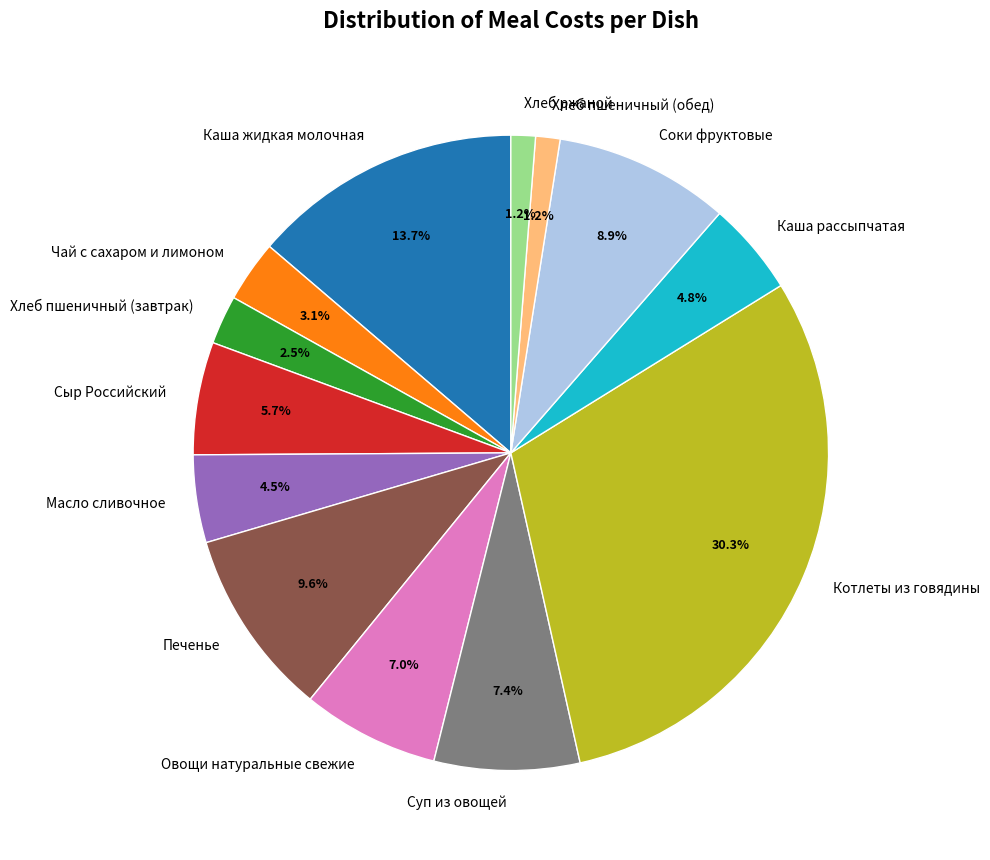

True or false: Печенье accounts for 4% of the total.

False